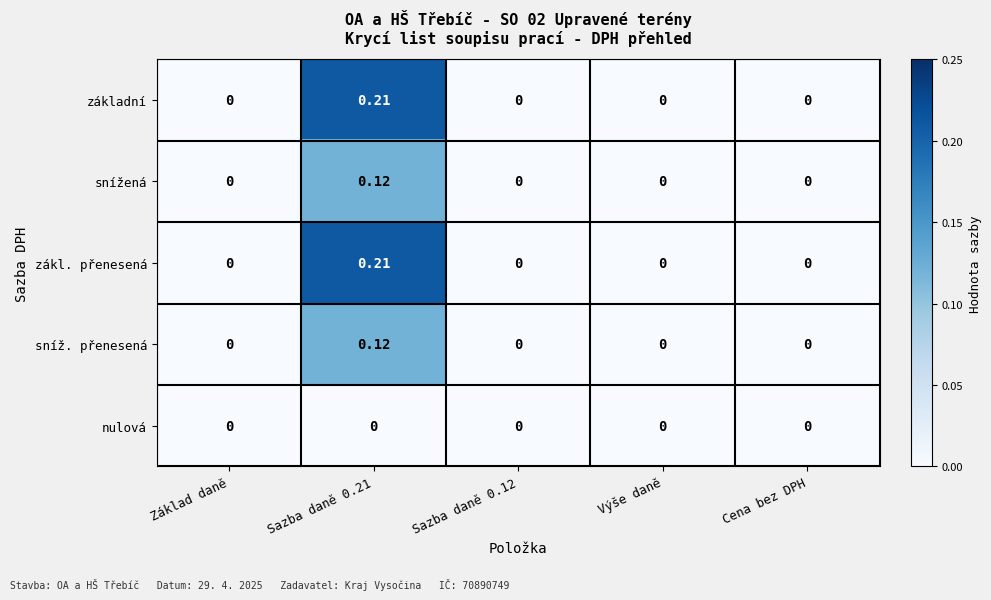

Rank the series at Základ daně from lowest to highest value.

základní, snížená, zákl. přenesená, sníž. přenesená, nulová